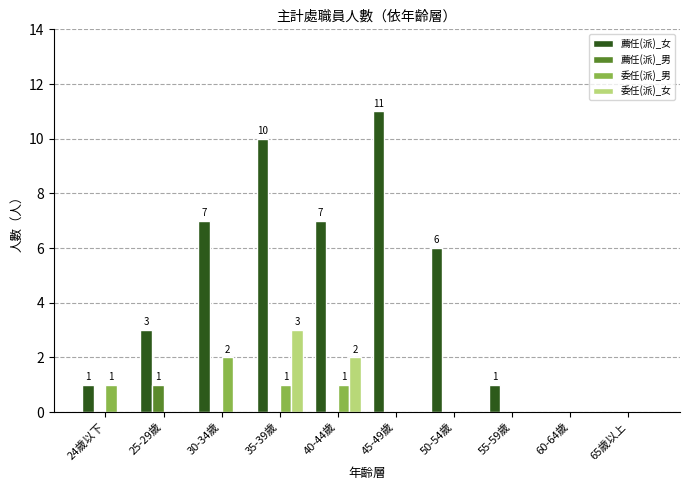

Does the chart contain stacked bars?

No